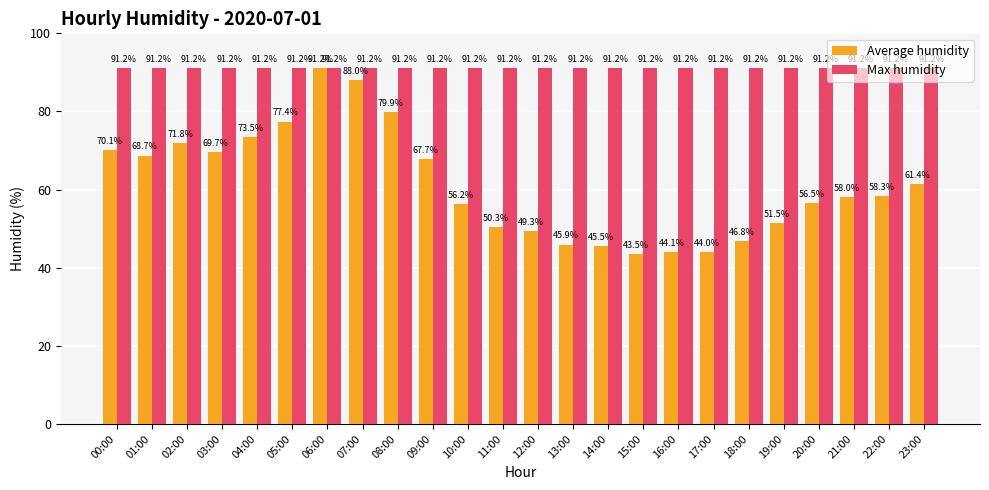

What is the greatest value displayed?

91.2